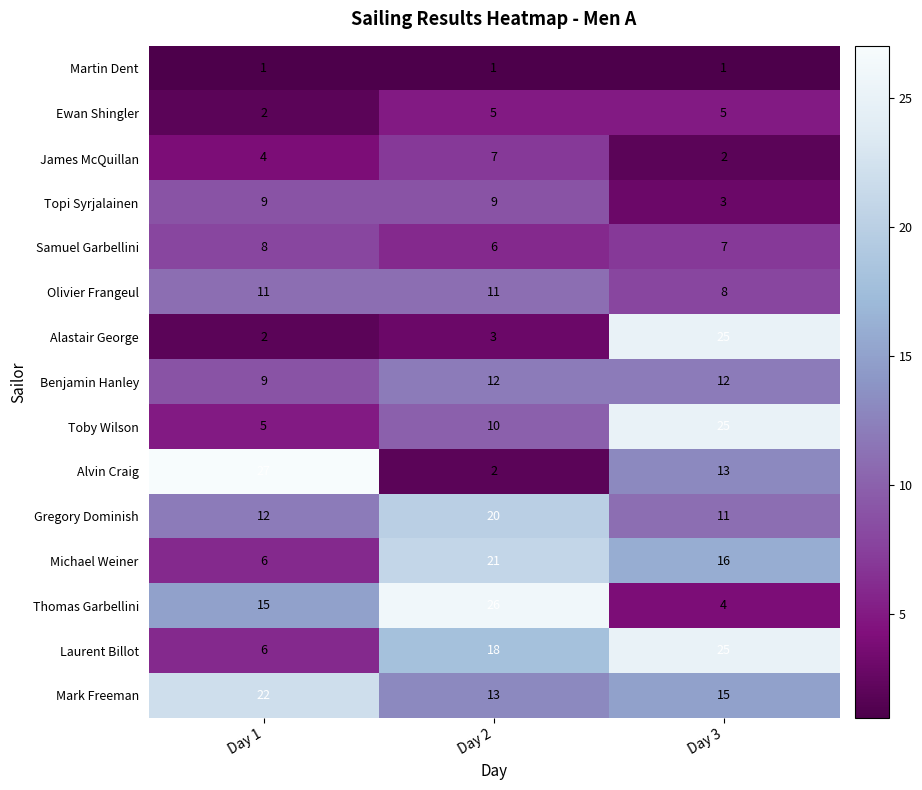

What is the difference between the Topi Syrjalainen values at Day 3 and Day 1?

6